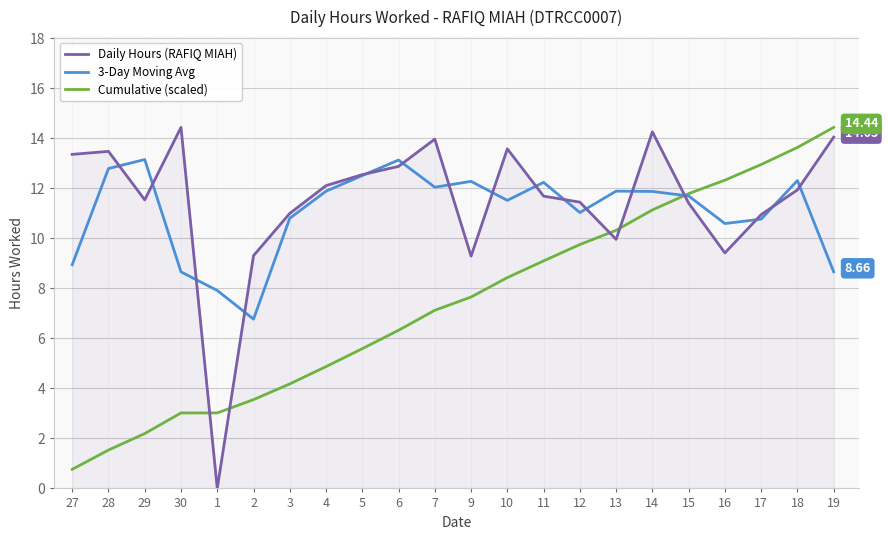

What is the maximum value shown in the chart?

14.4